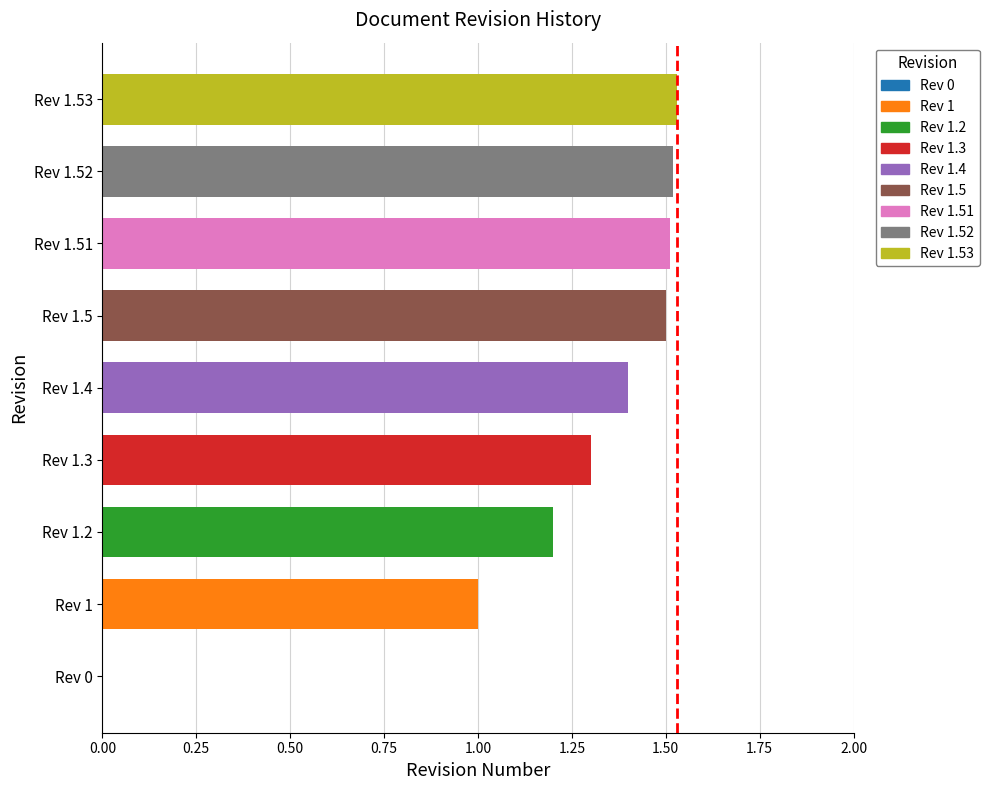

Are the bars horizontal?

Yes